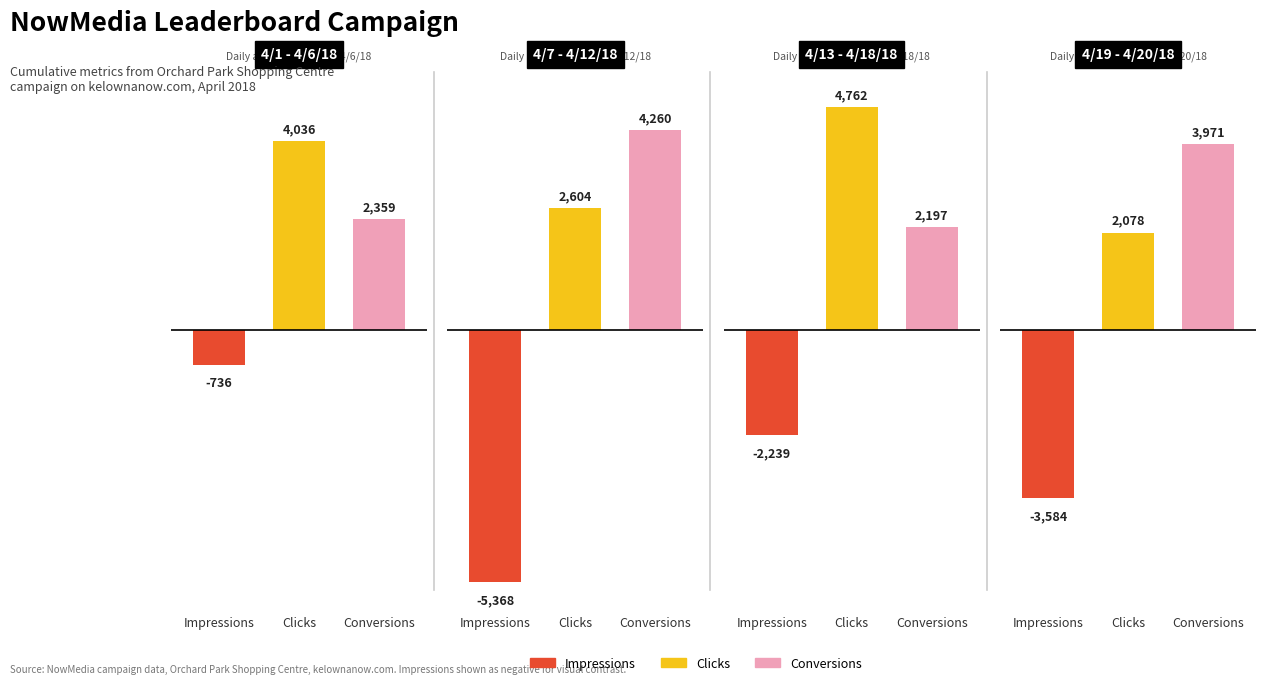

Which has a higher value, 9 or 10?

9